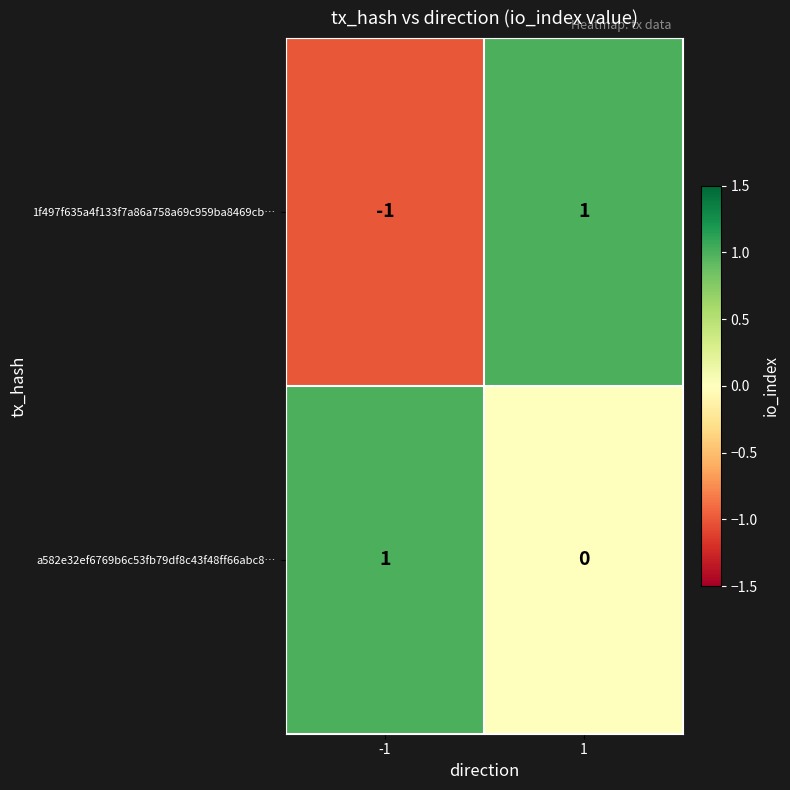

Which series has the widest spread of values?

1f497f635a4f133f7a86a758a69c959ba8469cb…